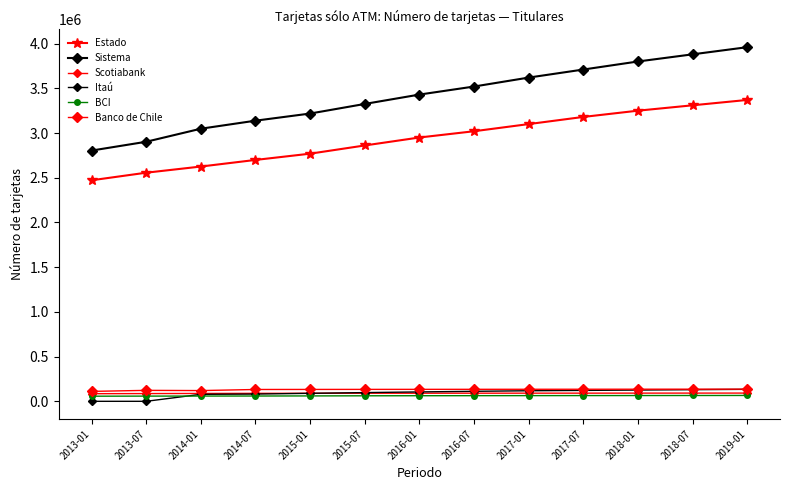

Does the chart have visible grid lines?

No